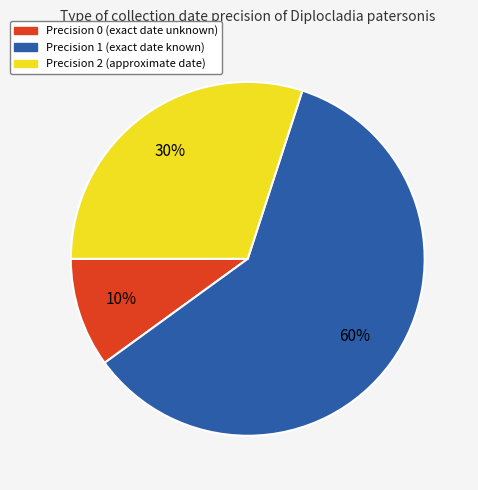

To the nearest percent, what is the difference between the largest and smallest slice percentages?

50%